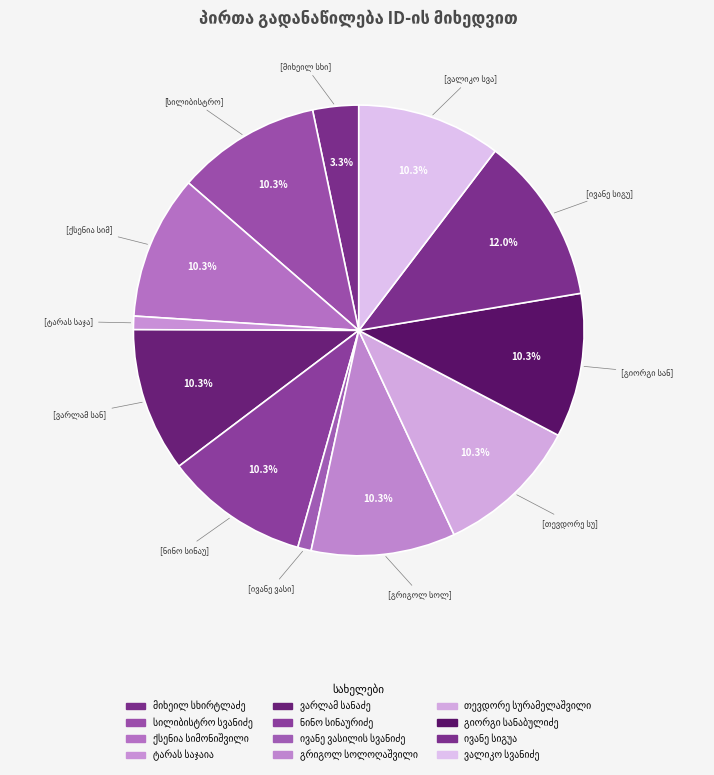

To the nearest percent, what is the difference between the largest and smallest slice percentages?

11%